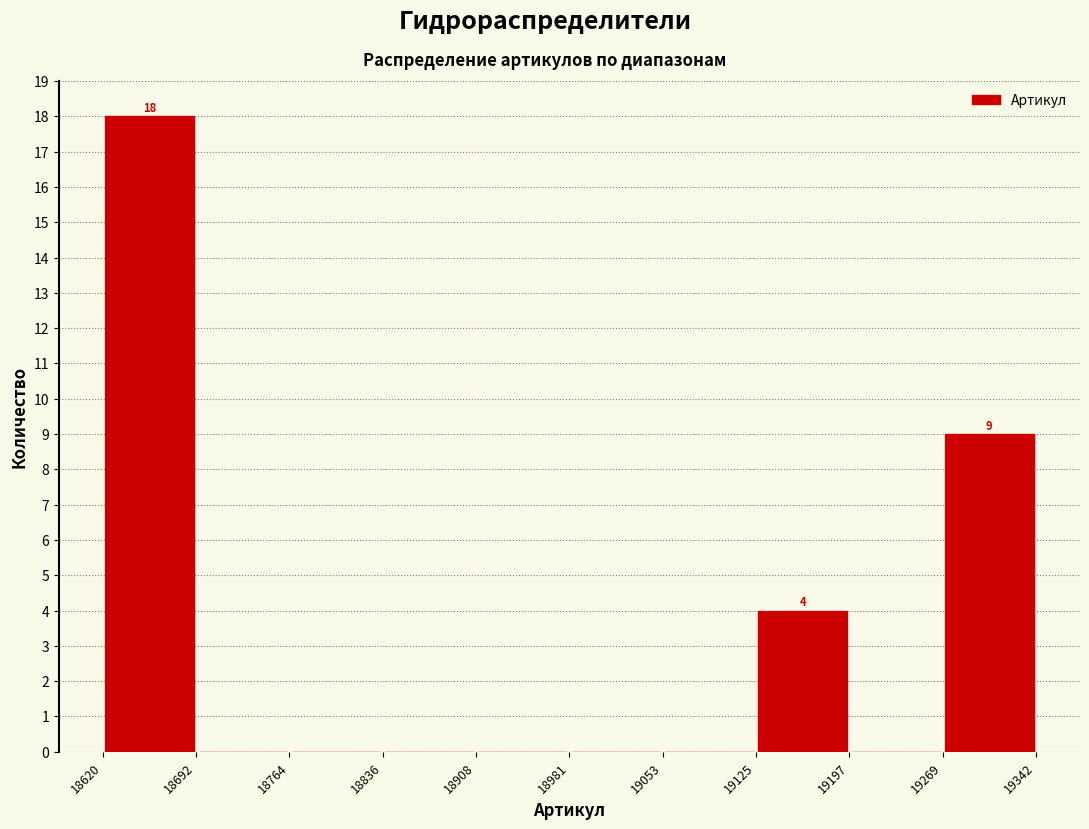

Over which range of the x-axis is the bar tallest?

18620 to 18692